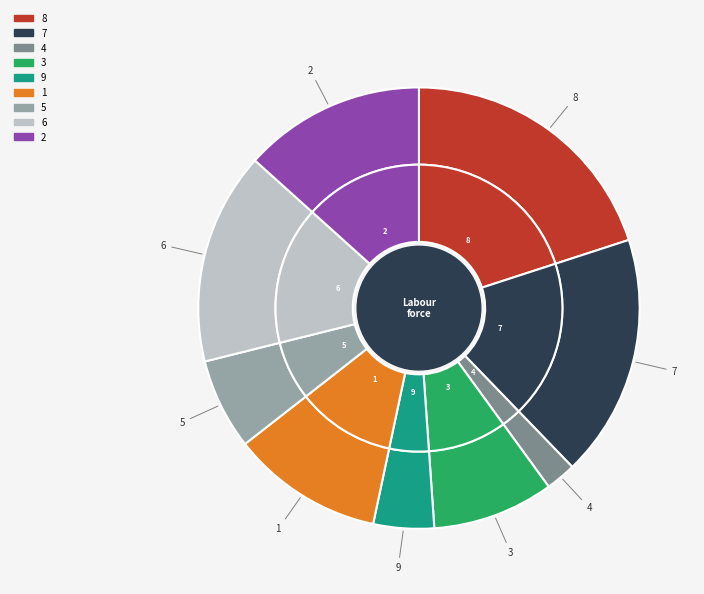

Which has a higher value, 5 or 6?

6